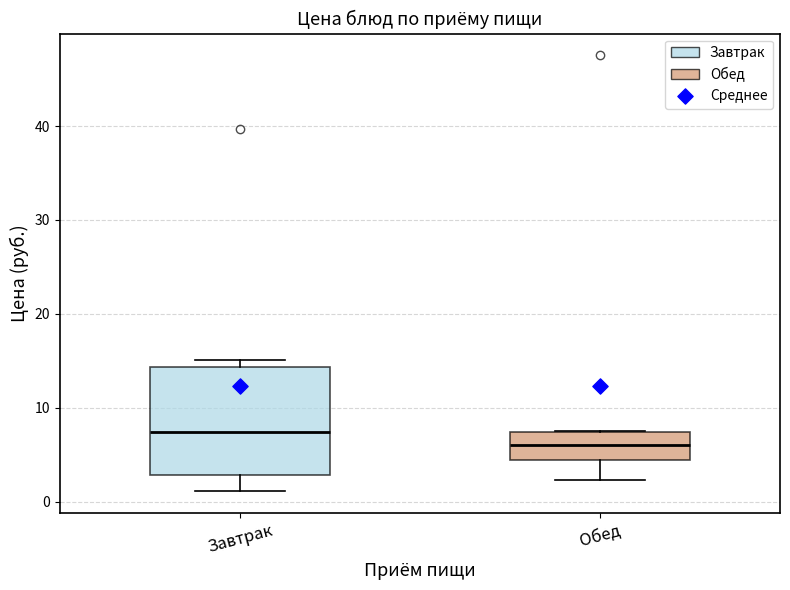

Reading left to right, read every box against the y-axis: the position of its median line, the range the box covers, and the ends of its whiskers. The values are not printed on the chart, so give them approximately, as read against the axis.

Завтрак: median 7, box 3 to 14, whiskers 1 to 15
Обед: median 6, box 4 to 7, whiskers 2 to 8